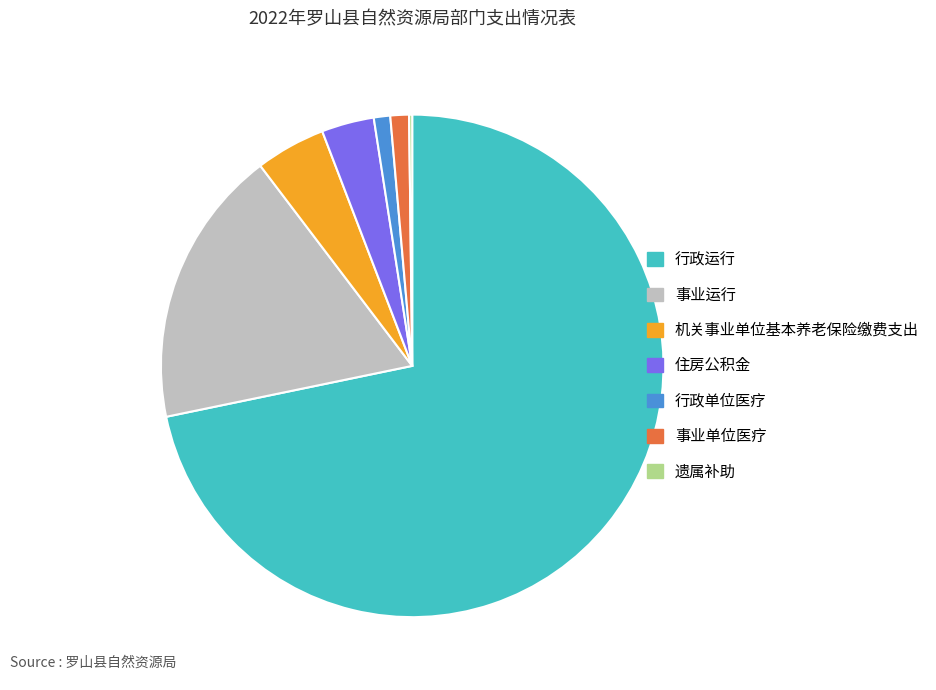

Which category has the biggest portion of the pie?

行政运行